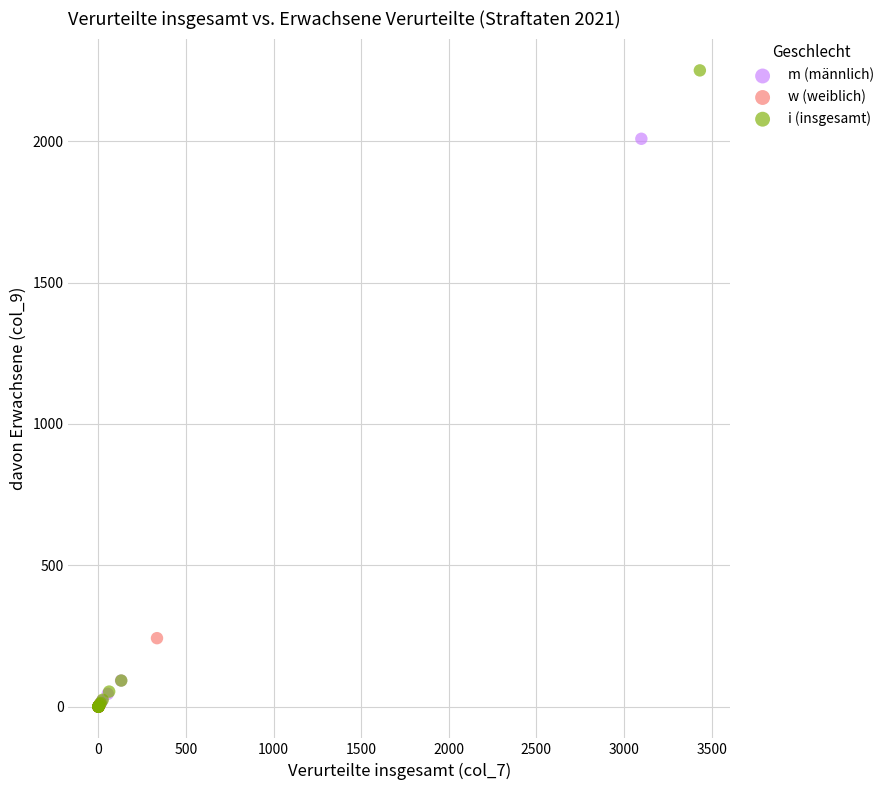

Which series reaches the maximum Y coordinate?

i (insgesamt)